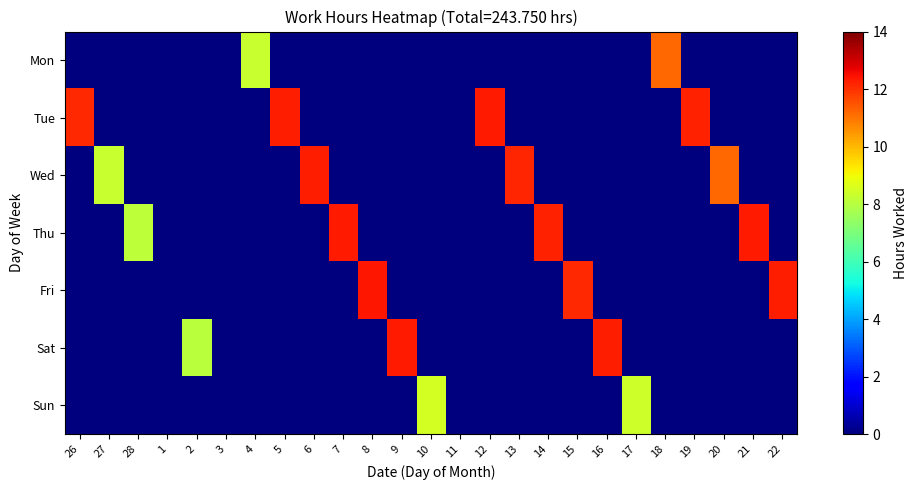

At 14, list the series in order from smallest to largest.

Mon, Tue, Wed, Fri, Sat, Sun, Thu